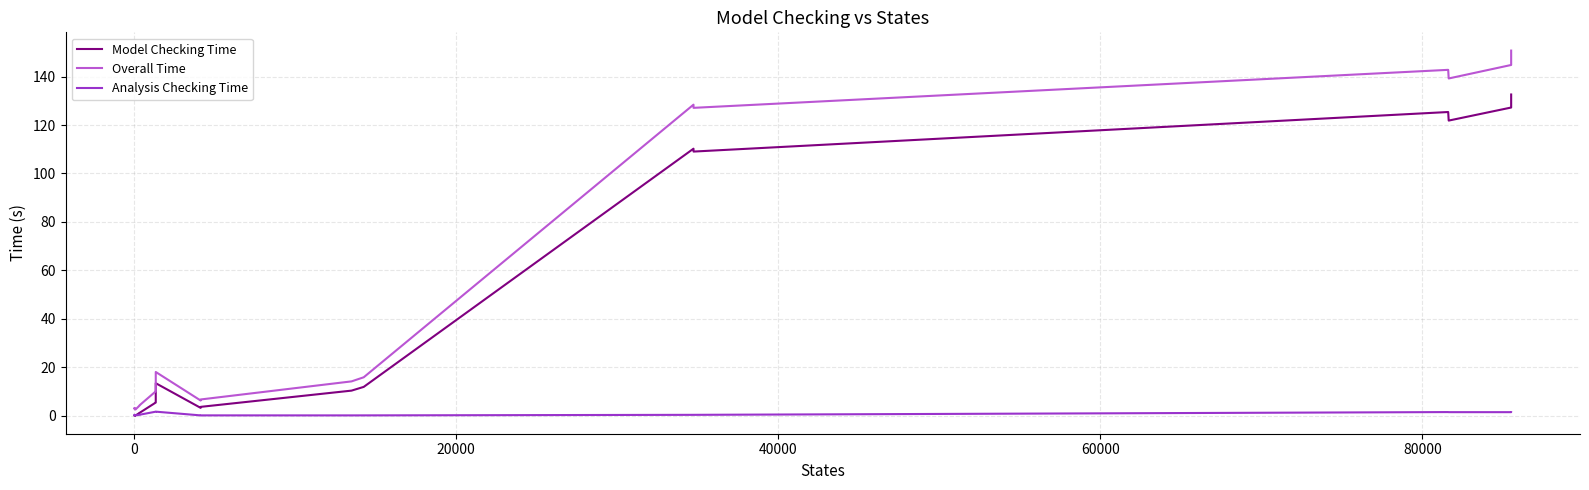

What is the greatest value displayed?

150.8